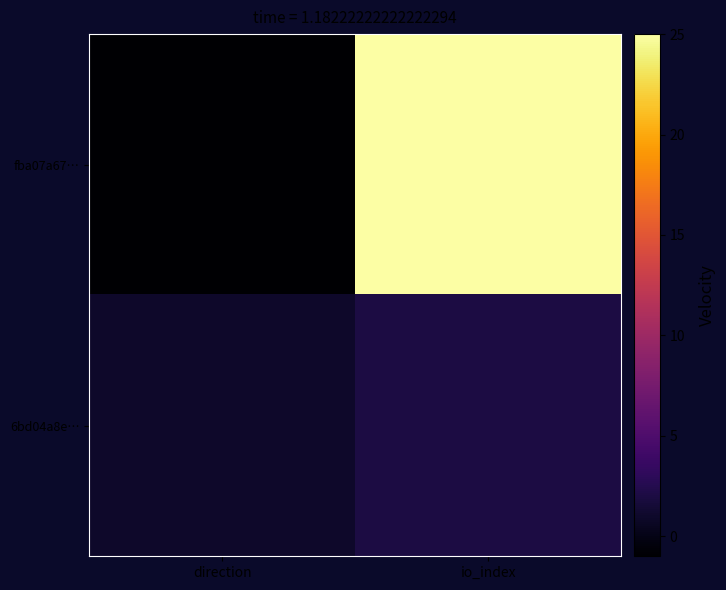

Which series has the largest range (max minus min)?

fba07a67…